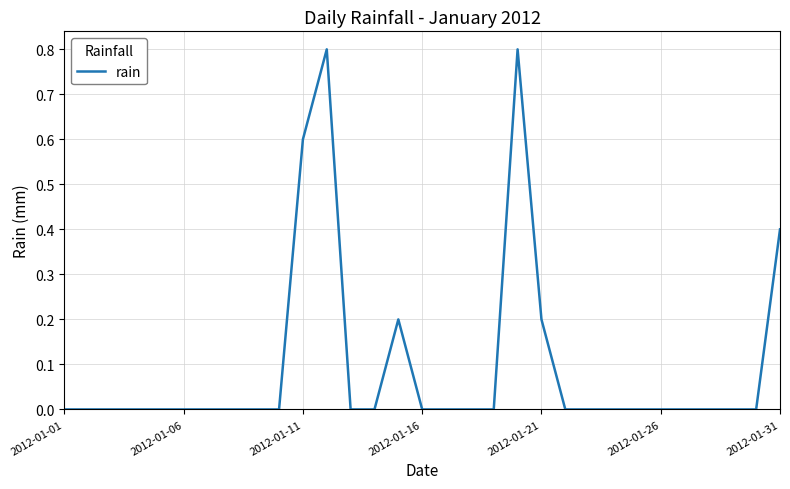

What is the greatest value displayed?

0.8